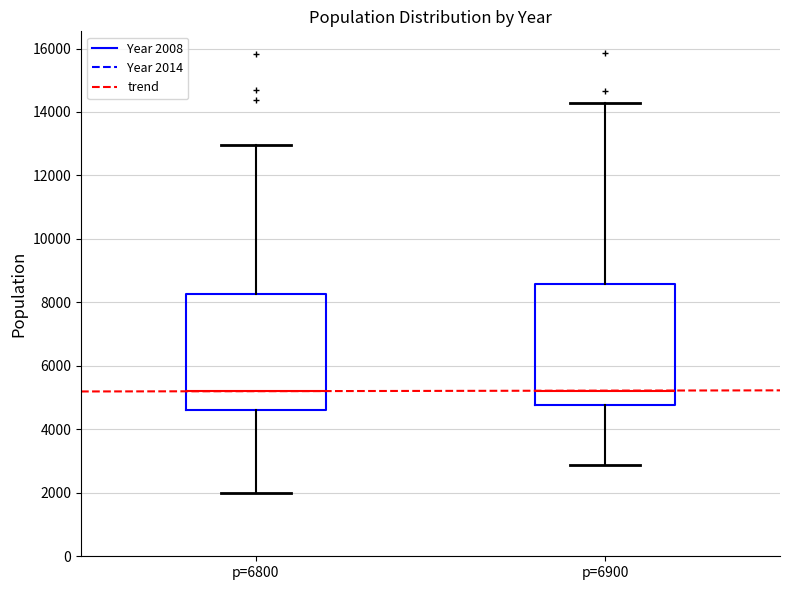

Reading left to right, transcribe this box plot: for each box, give where its median line is, the range the box spans, and where its two whiskers end, as read against the y-axis. The values are not printed on the chart, so give them approximately, as read against the axis.

p=6800: median 5200, box 4600 to 8200, whiskers 2000 to 13000
p=6900: median 5200, box 4800 to 8600, whiskers 2800 to 14200